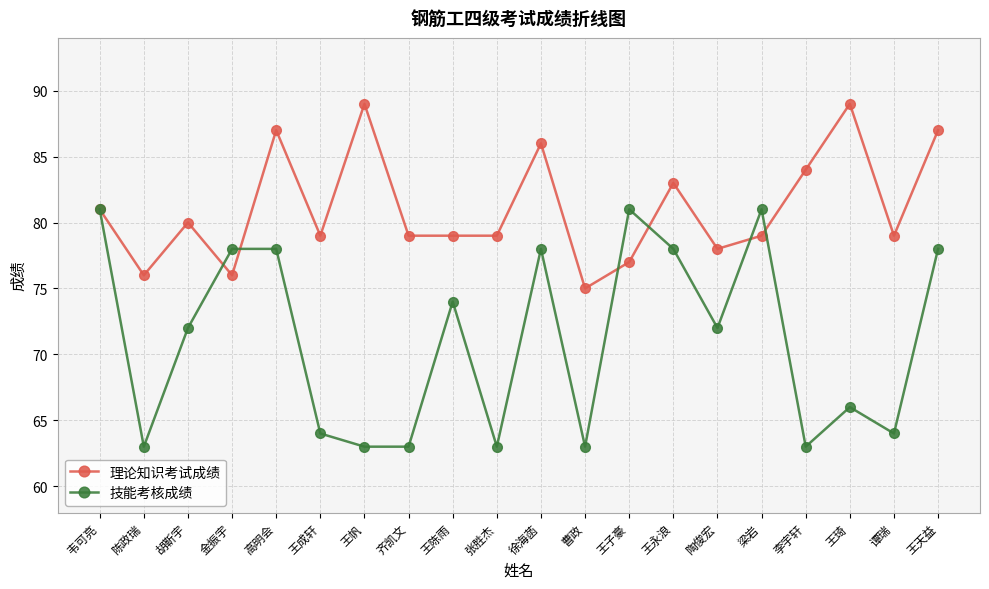

What is the highest value of the 技能考核成绩 series?

81